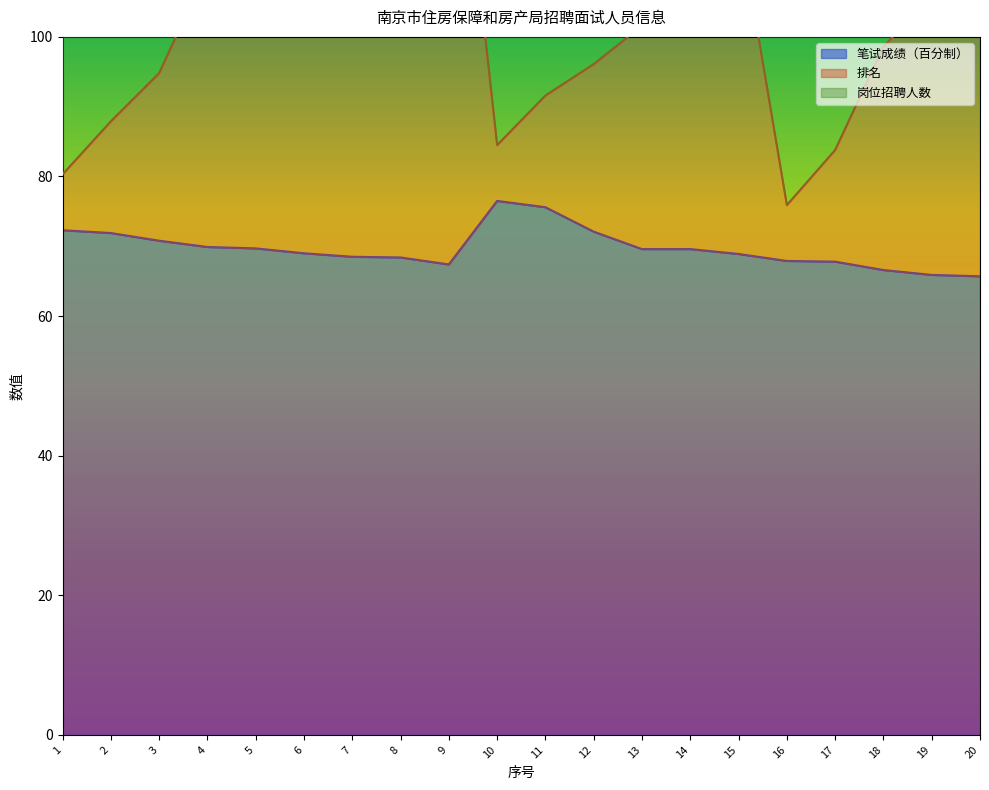

Where does the 笔试成绩（百分制） series first go above 69?

1